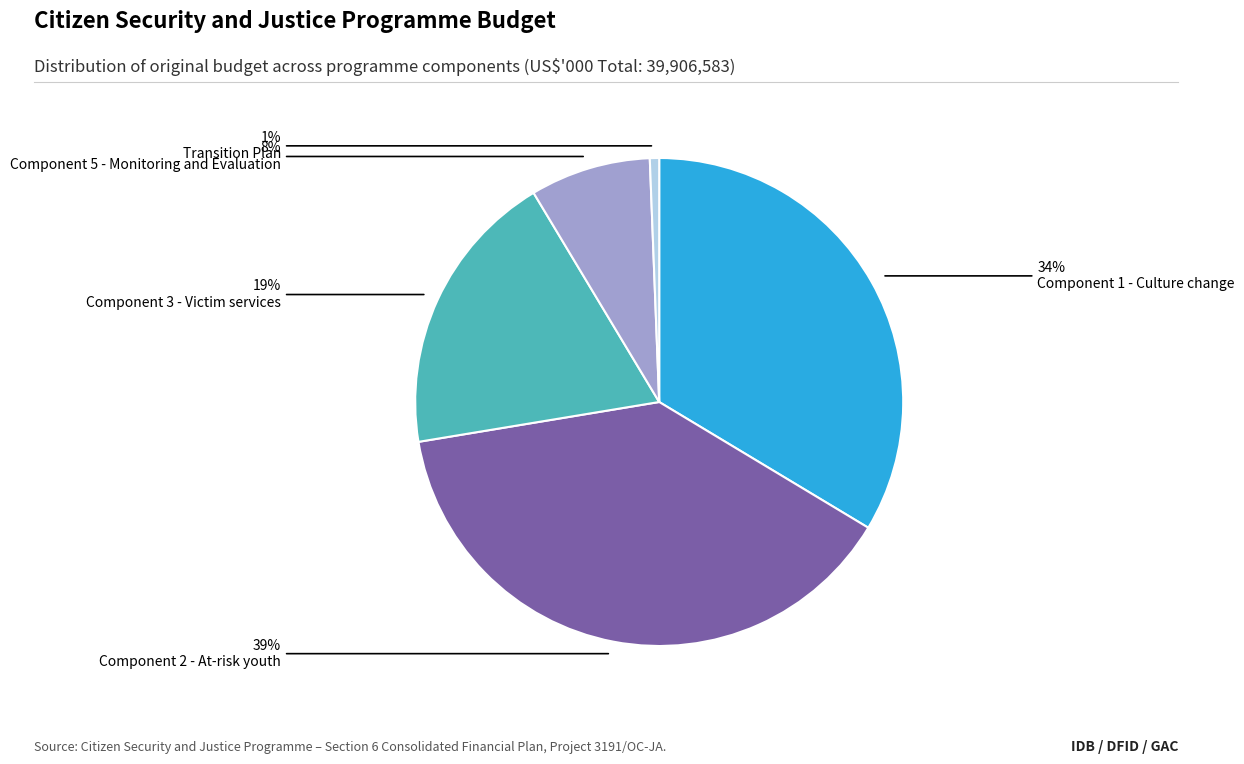

Is there a majority slice in this chart?

No